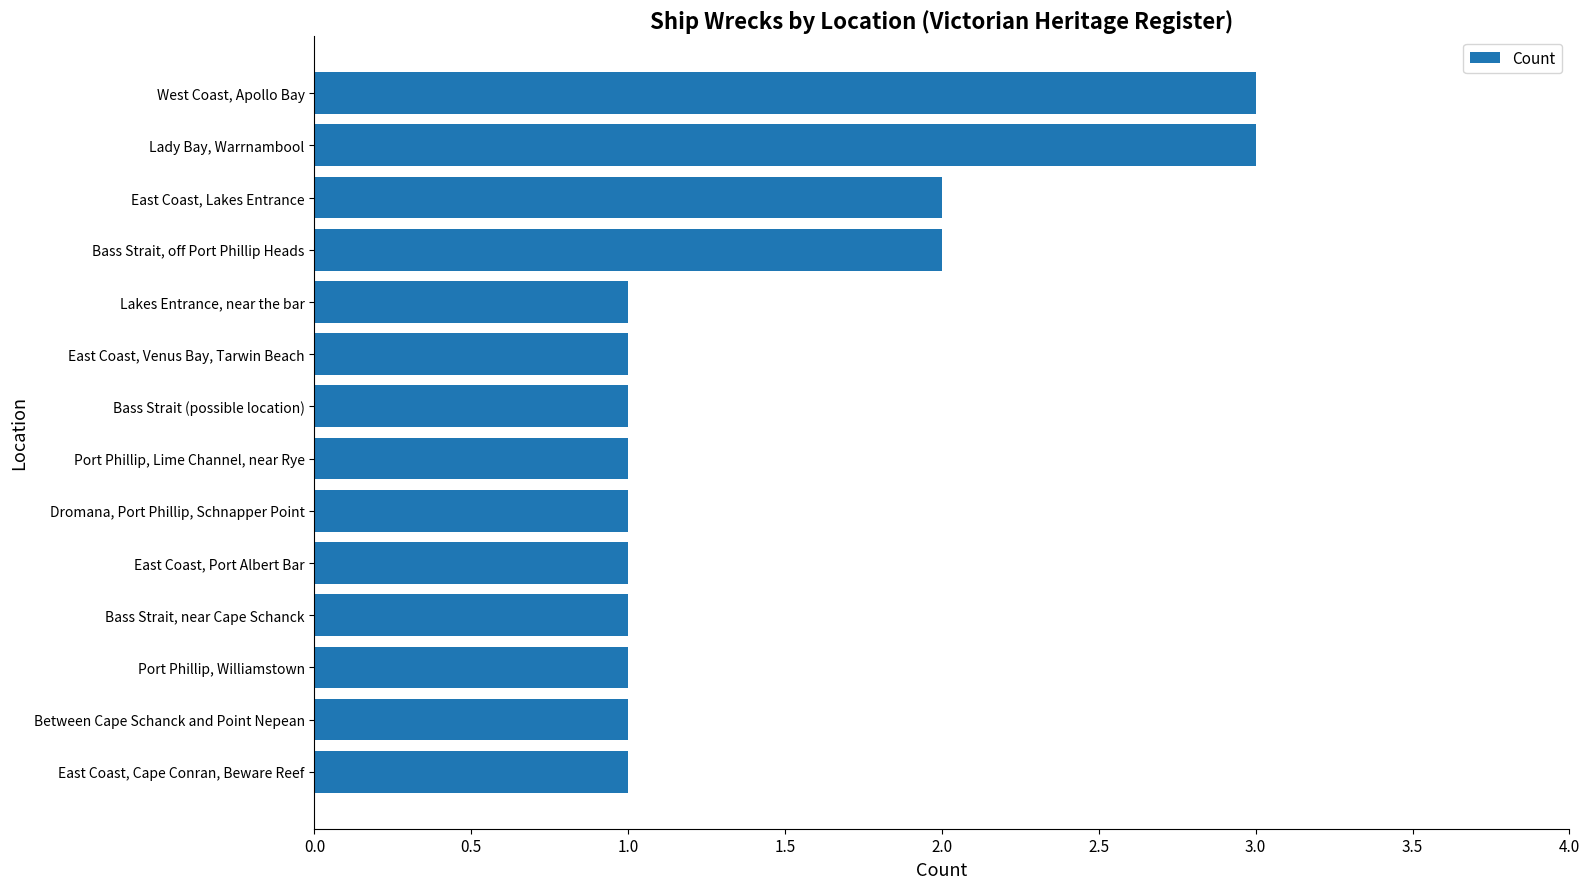

What is the difference between the maximum and minimum values?

2